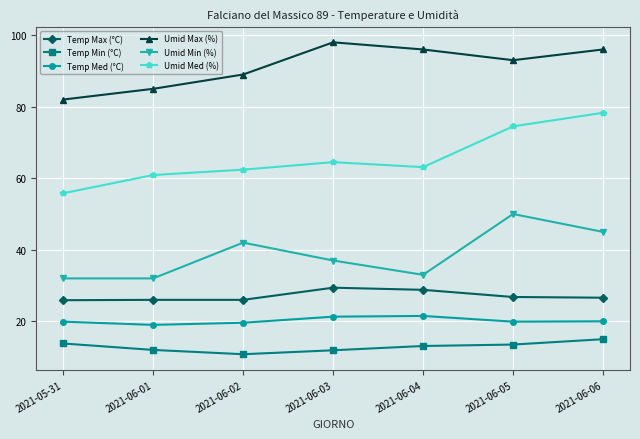

Read the Temp Med (°C) value at 2021-06-03.

21.3